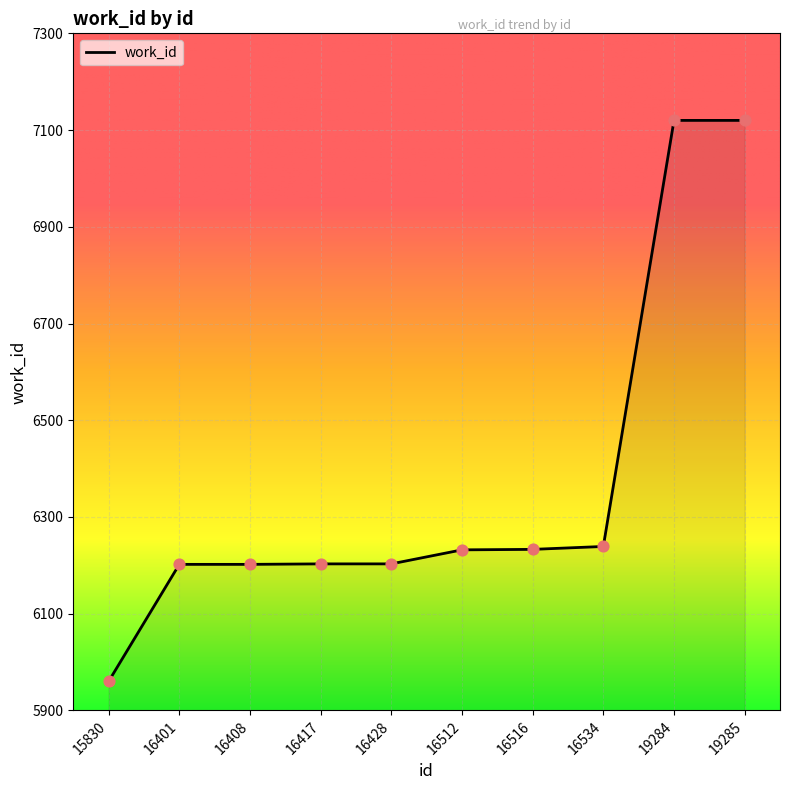

Between 16534 and 19285, which is larger?

19285